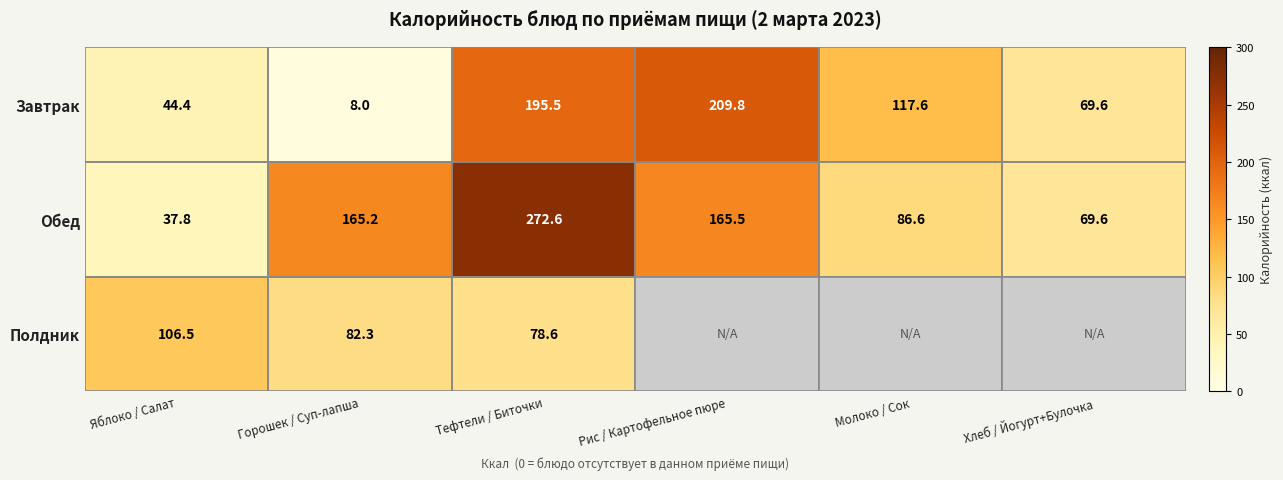

What is the difference between the second highest and minimum values in the Обед series?

127.7